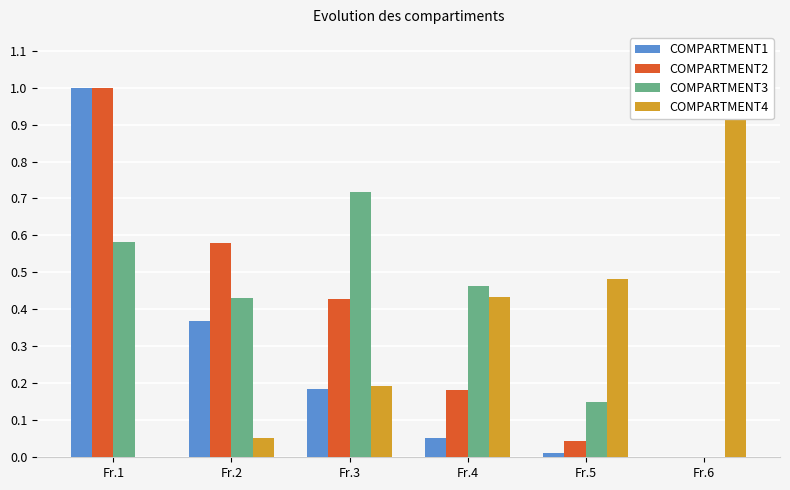

How many distinct data groups are displayed?

4